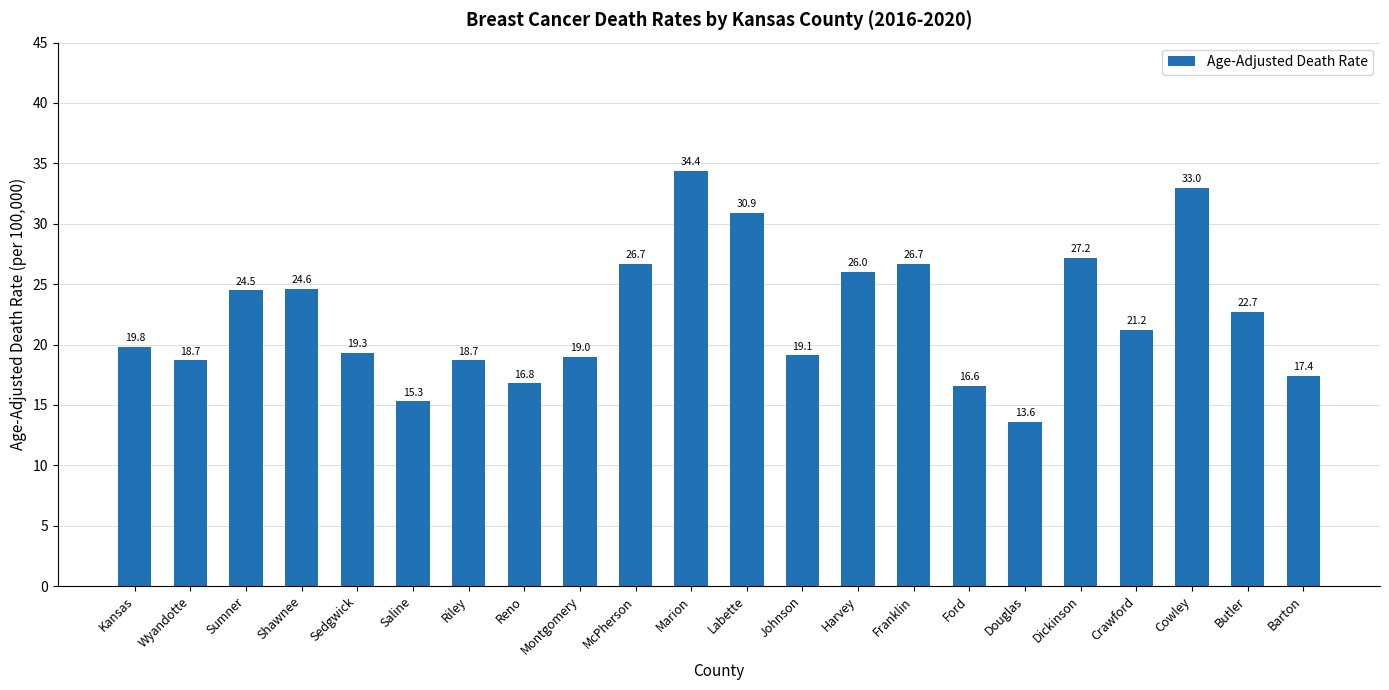

What is the difference between the values at Shawnee and Sedgwick?

5.3